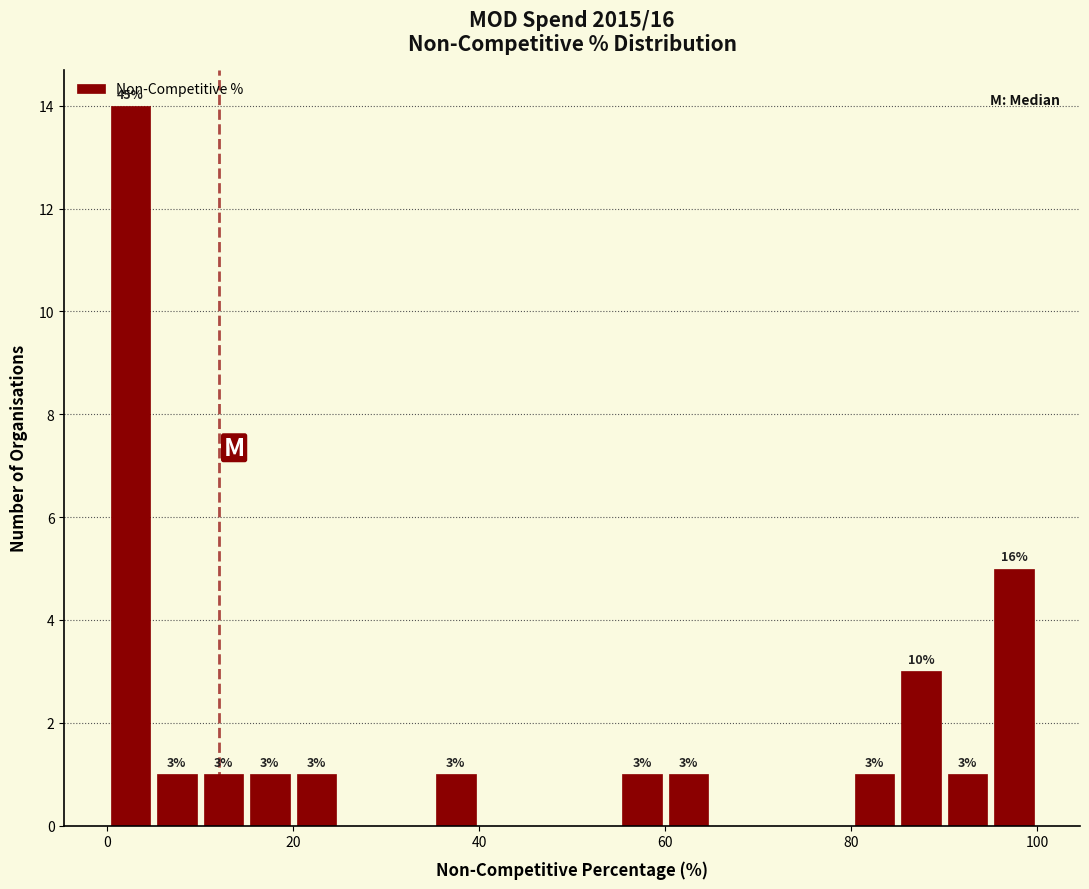

Around what value on the x-axis is the tallest bar? Give the approximate position of its centre, as read against the axis.

2